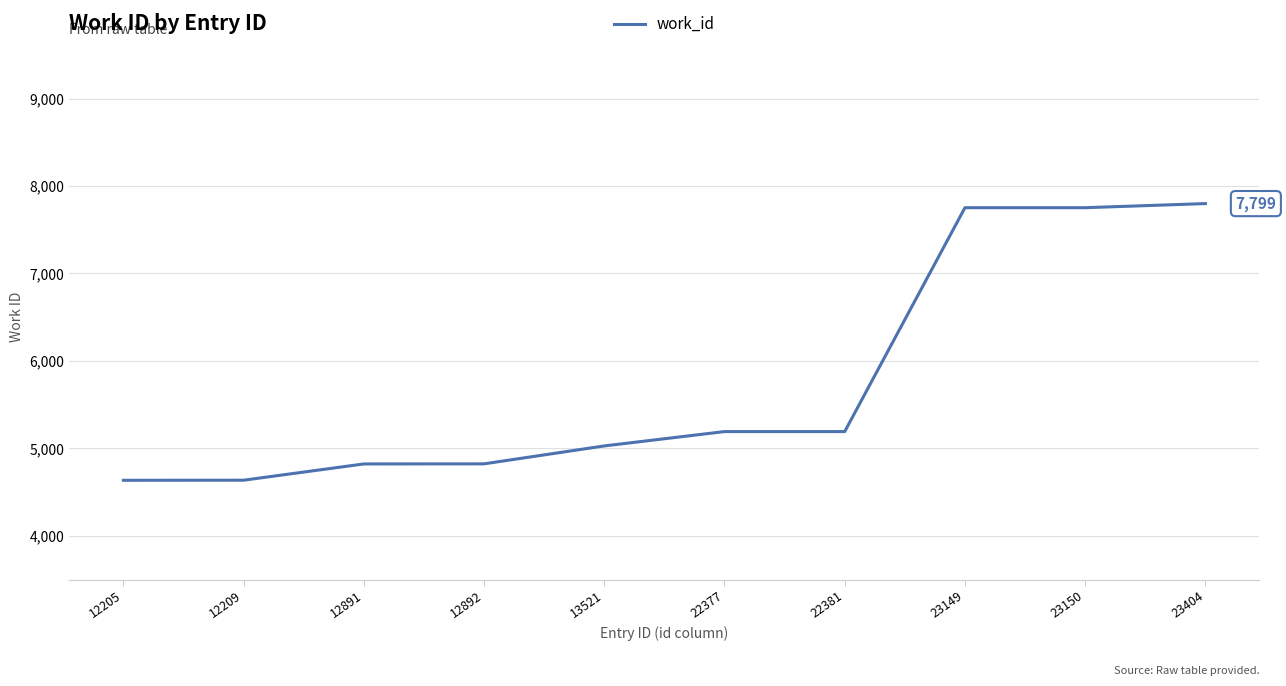

The value at 22377 is 5192. True or false?

True